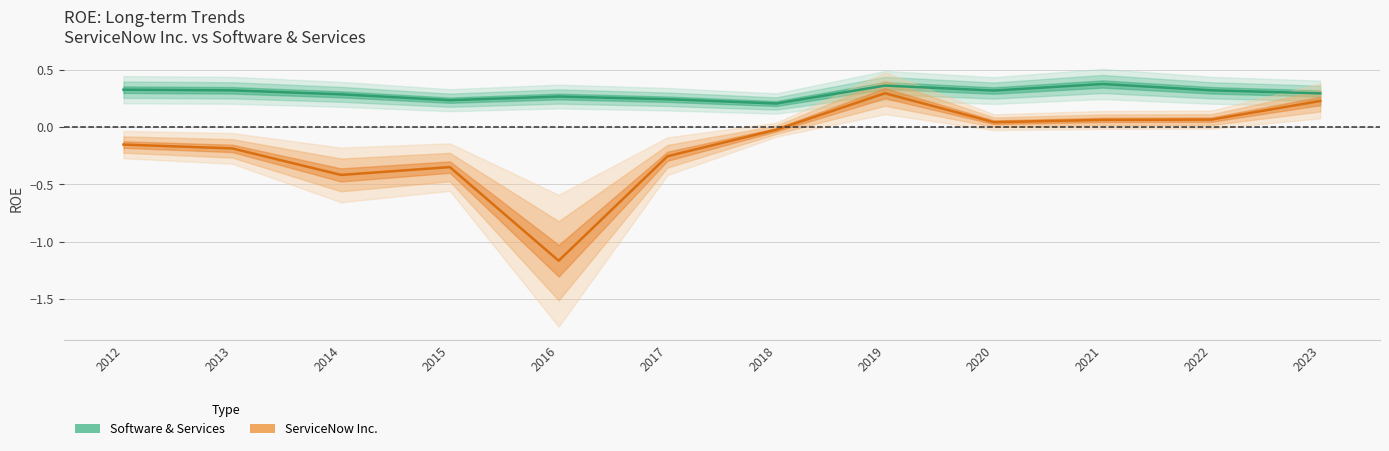

Where is Software & Services nearest to the value 0?

2018